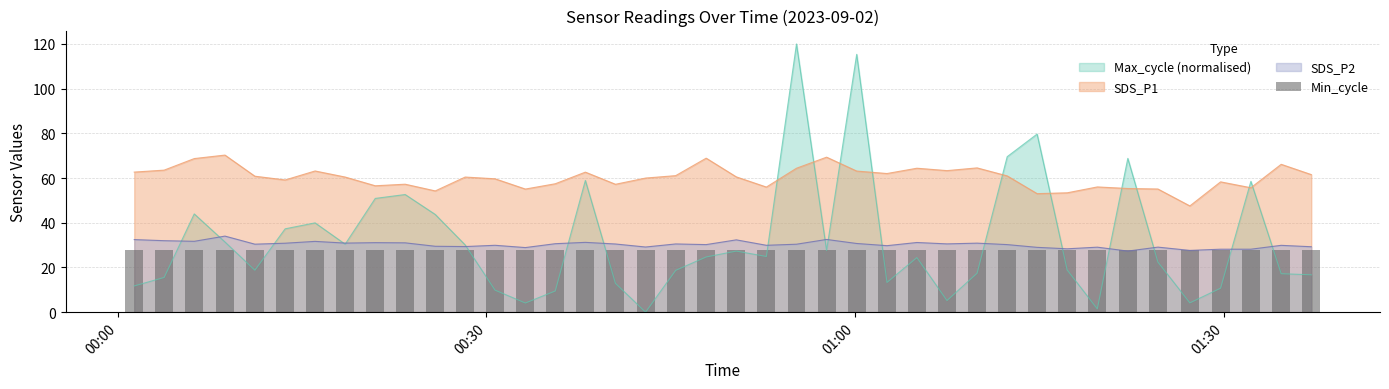

Is it true that SDS_P1 equals 63.1 at 2023/09/02 01:00:08?

True